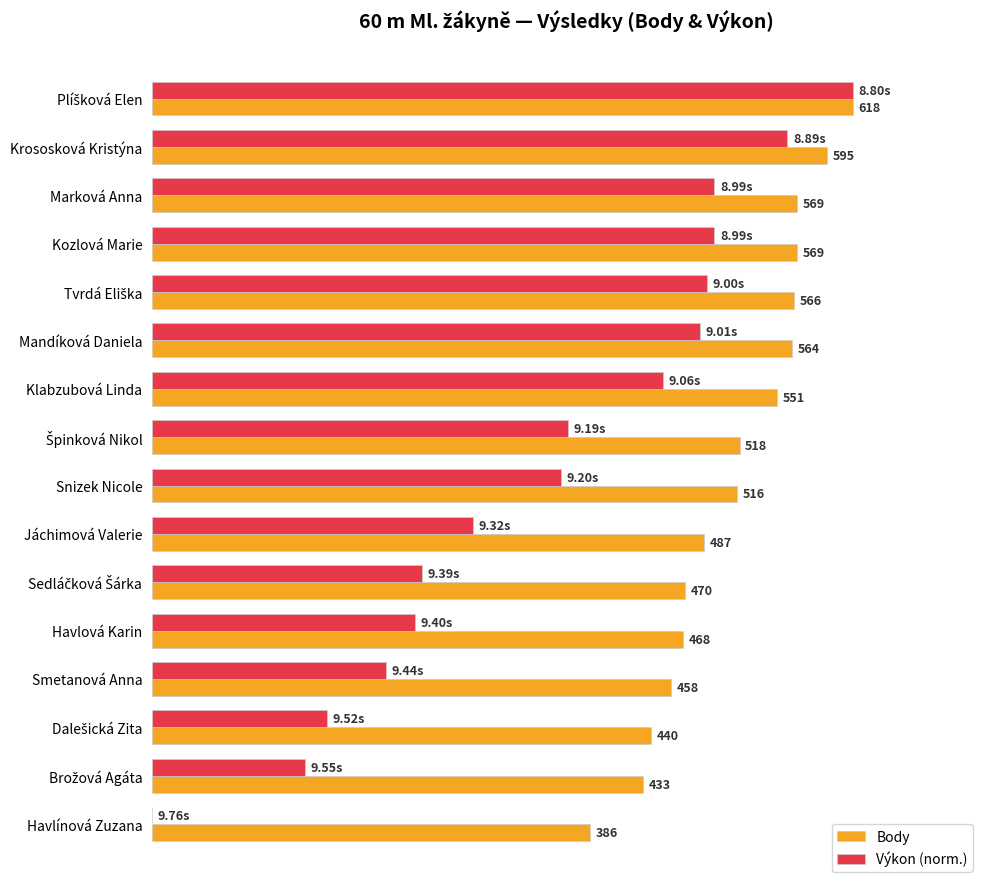

Where is Body nearest to the value 502?

Snizek Nicole